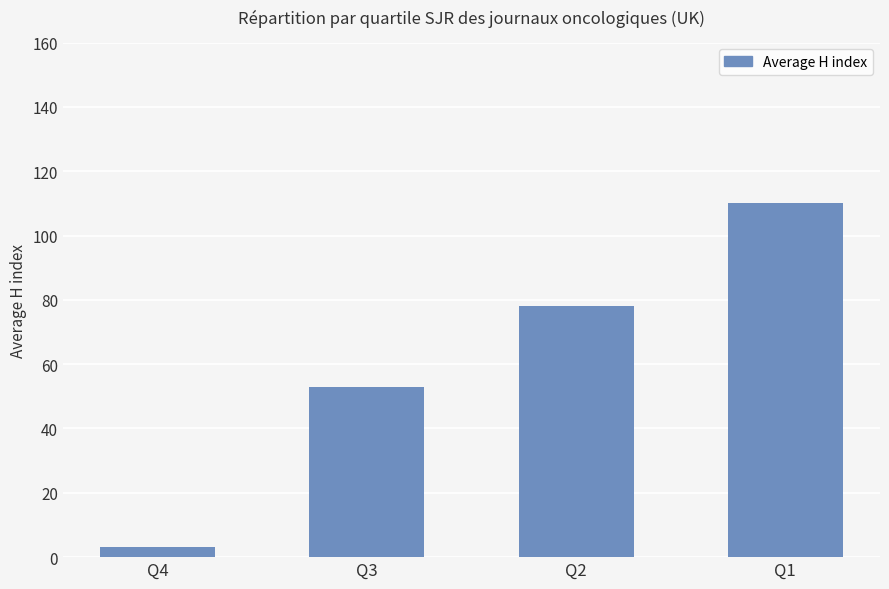

What is the value of the 4th bar from the left?

110